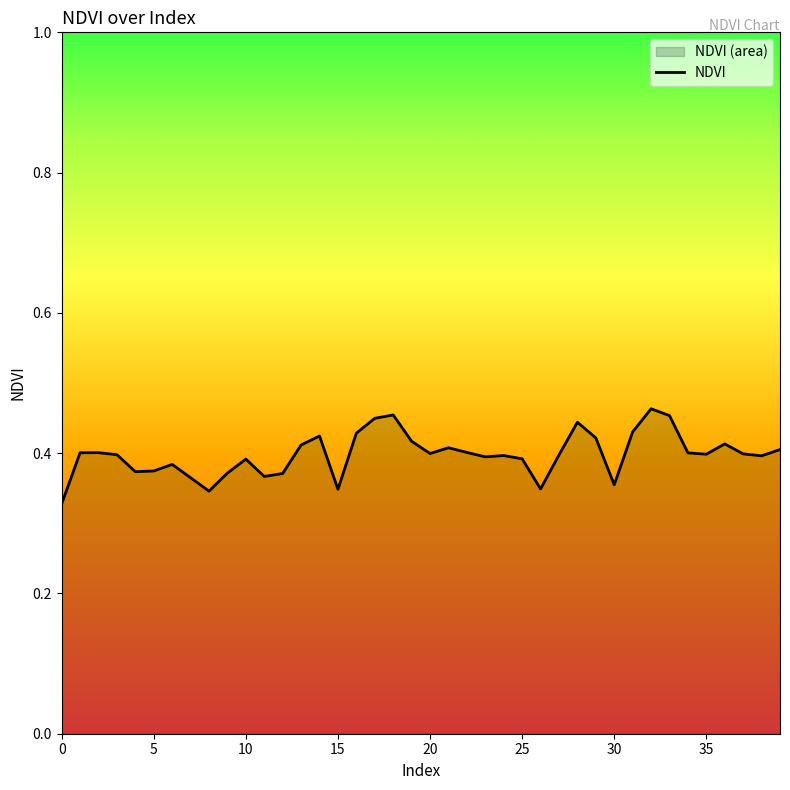

Which category has the highest value across all series?

32